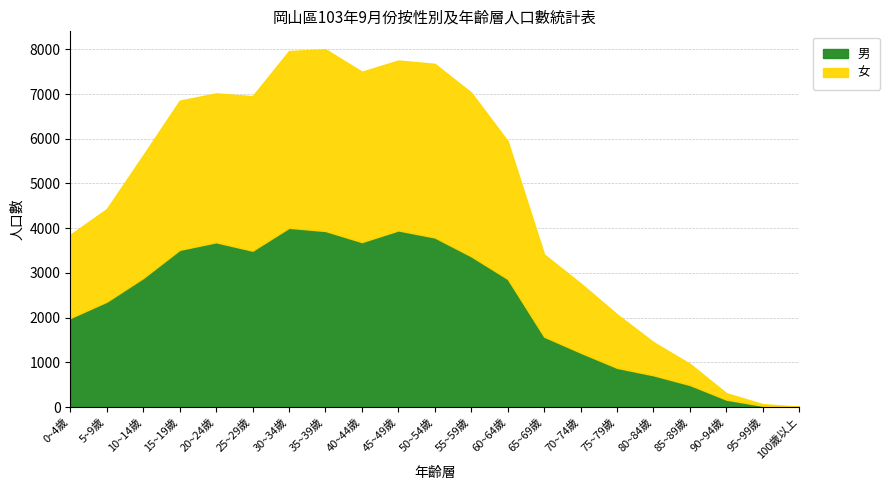

How many data points does each series have?

21